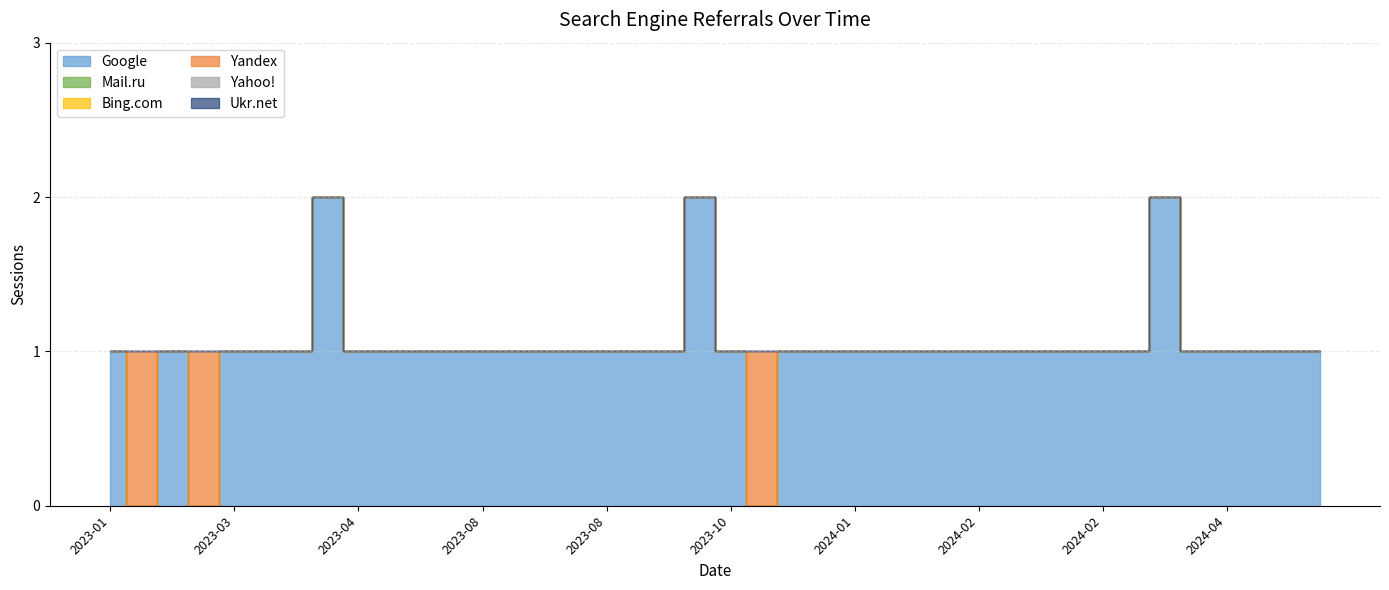

True or false: Yahoo! has a value of 0 at 2023-12-03.

True